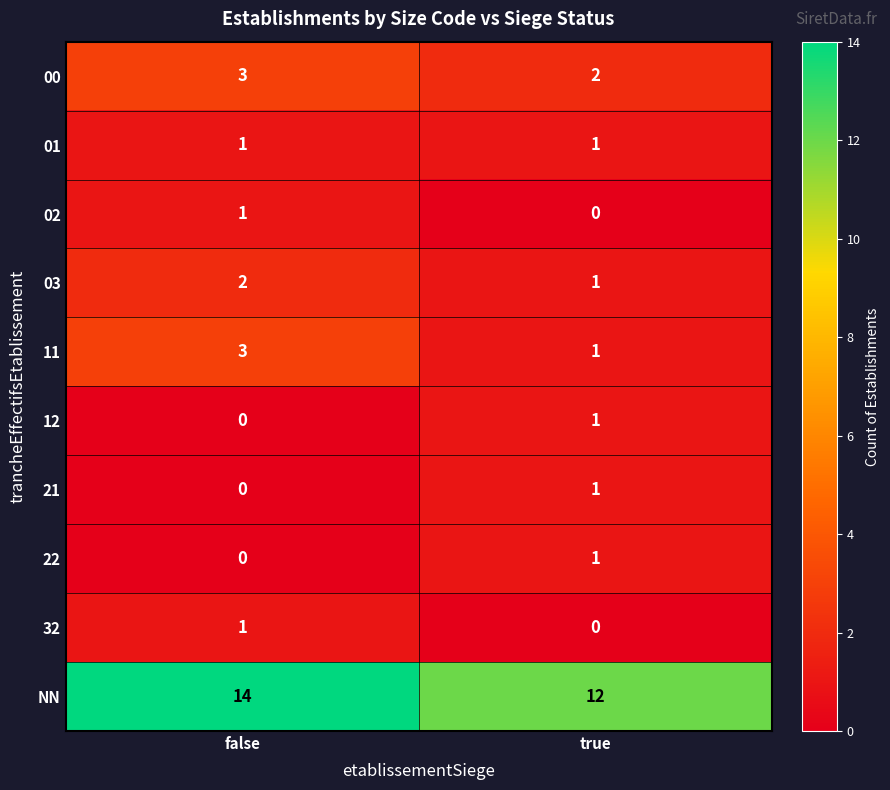

Rank the categories by 00 value from highest to lowest.

false, true